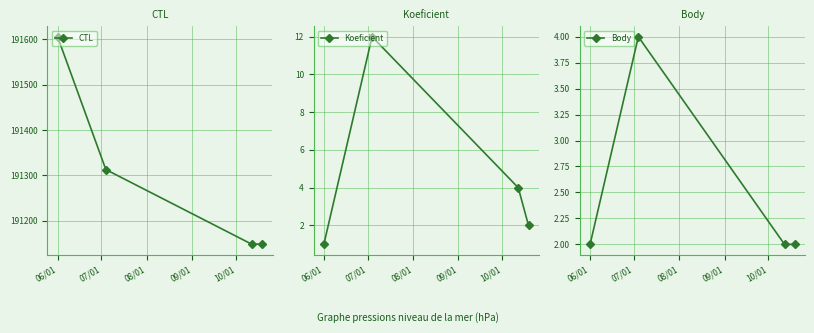

What is the value of the CTL point at the 2nd from the left?

191313